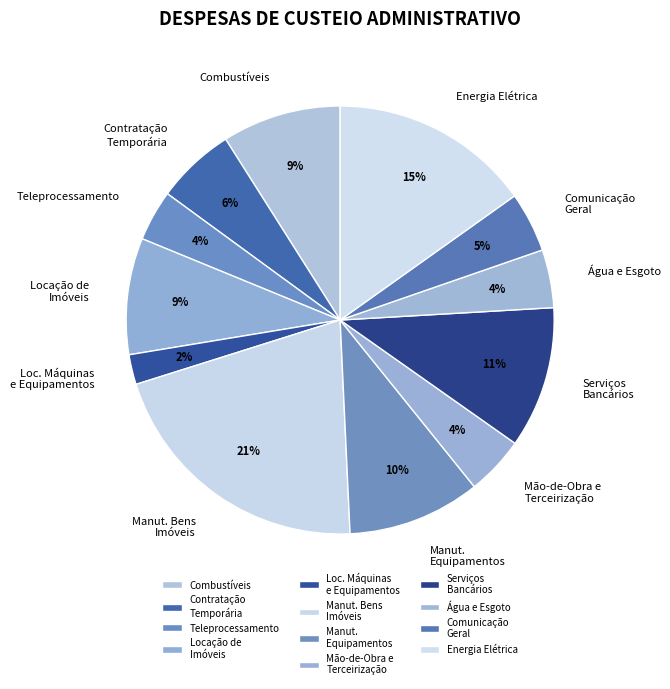

Combined, do Combustíveis and Locação de Imóveis account for over 50%?

No